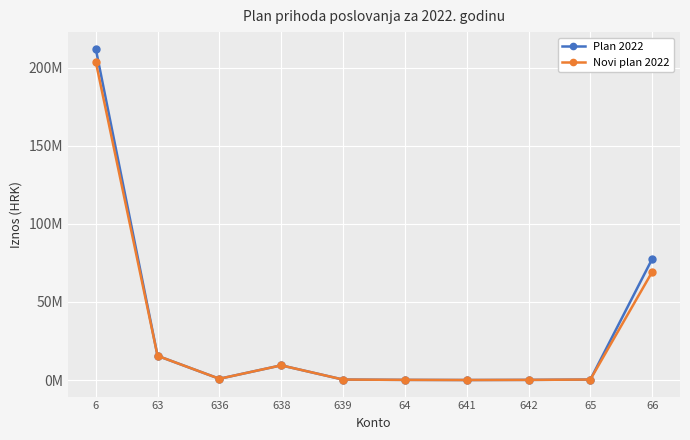

The Novi plan 2022 series shows 108664478 at 66. True or false?

False